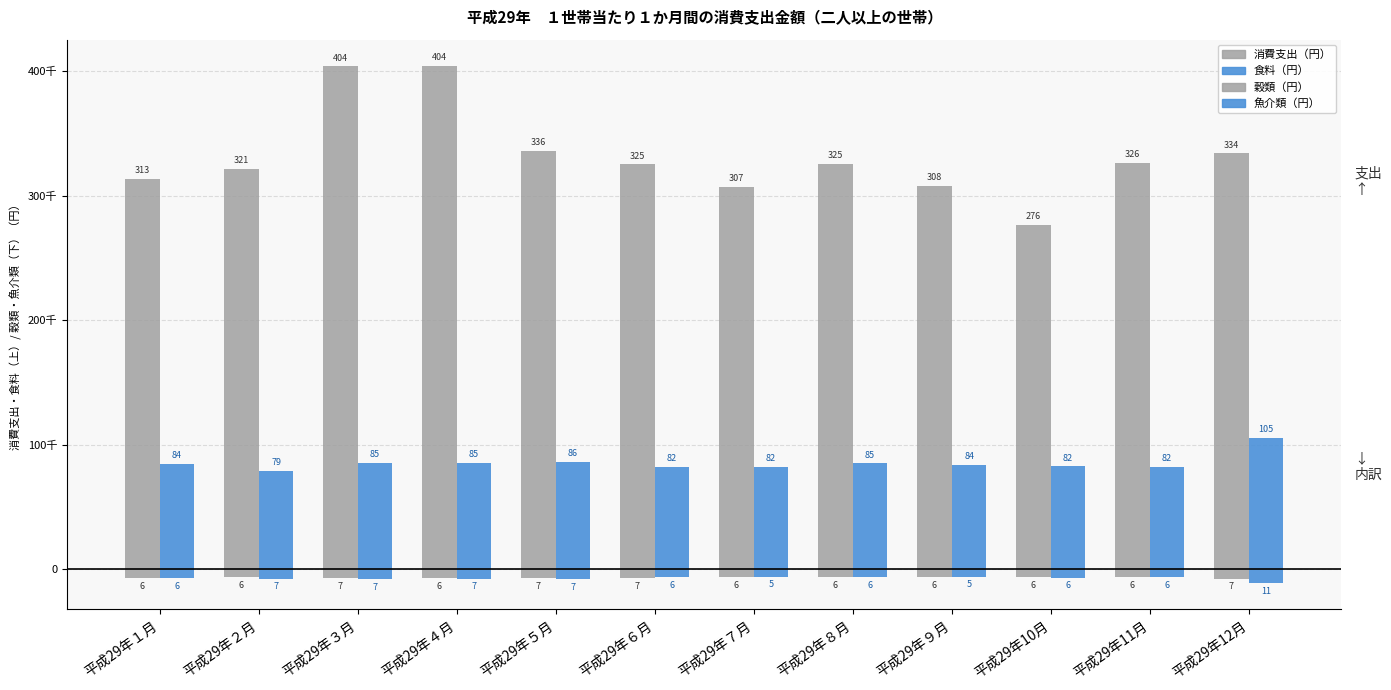

Are the bars grouped side by side (vs. stacked)?

Yes